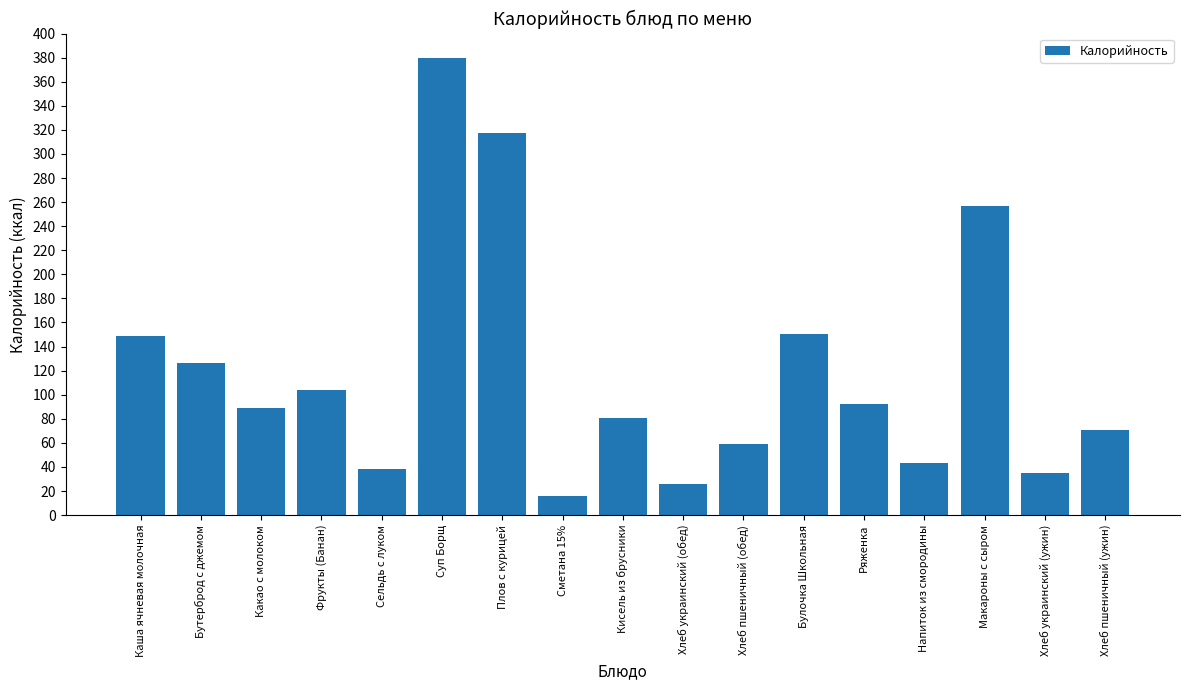

What is the sum of the values at Какао с молоком and Плов с курицей?

406.3